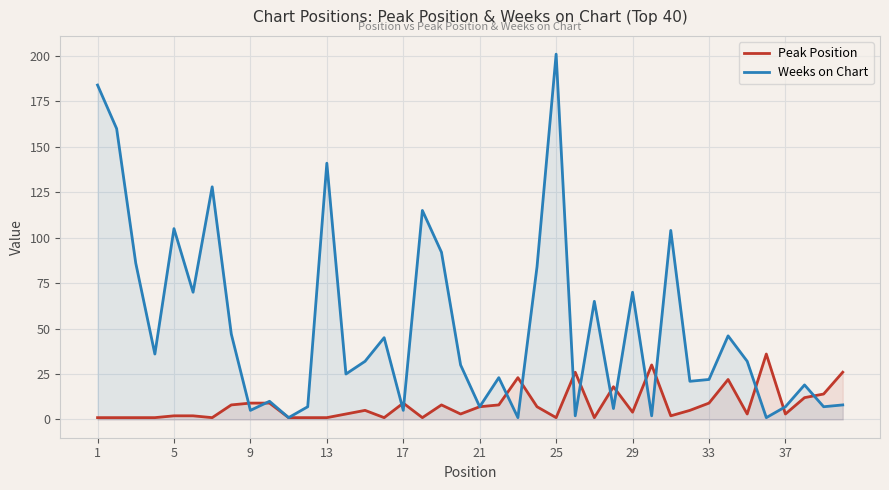

Between 24 and 37, which series saw the biggest shift?

Weeks on Chart